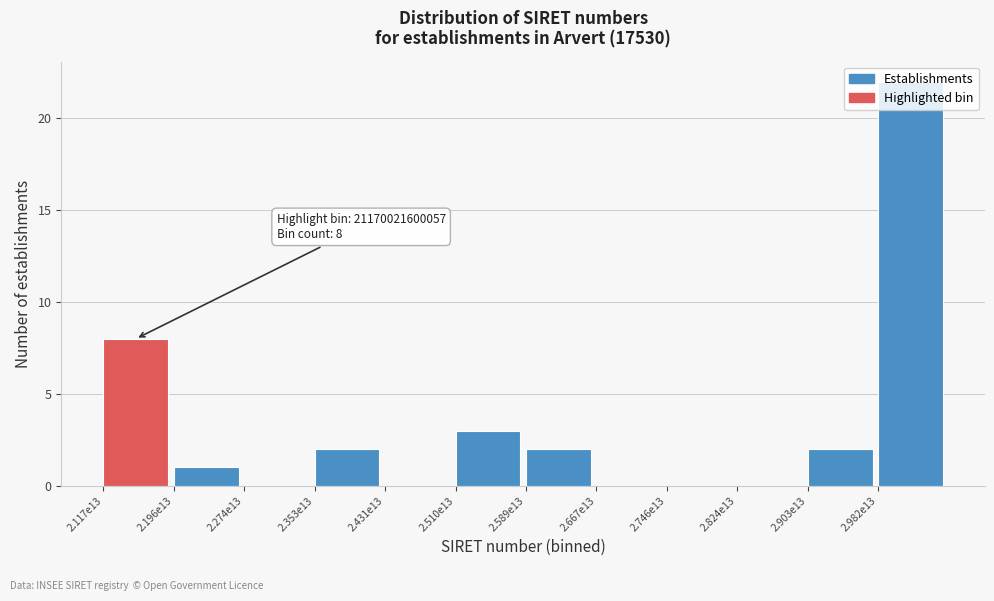

What is the greatest value displayed?

22